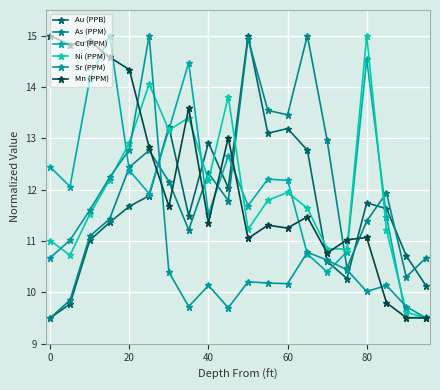

How many lines are shown in the chart?

6